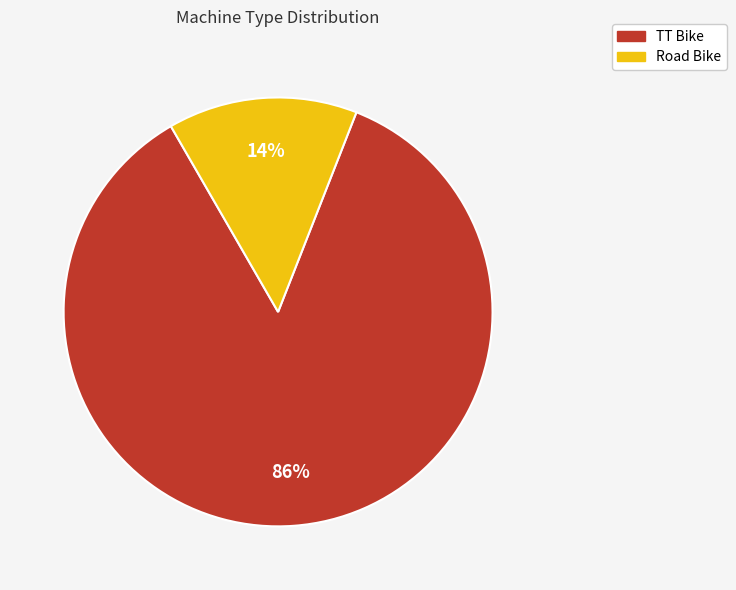

Which category has the smallest portion of the pie?

Road Bike